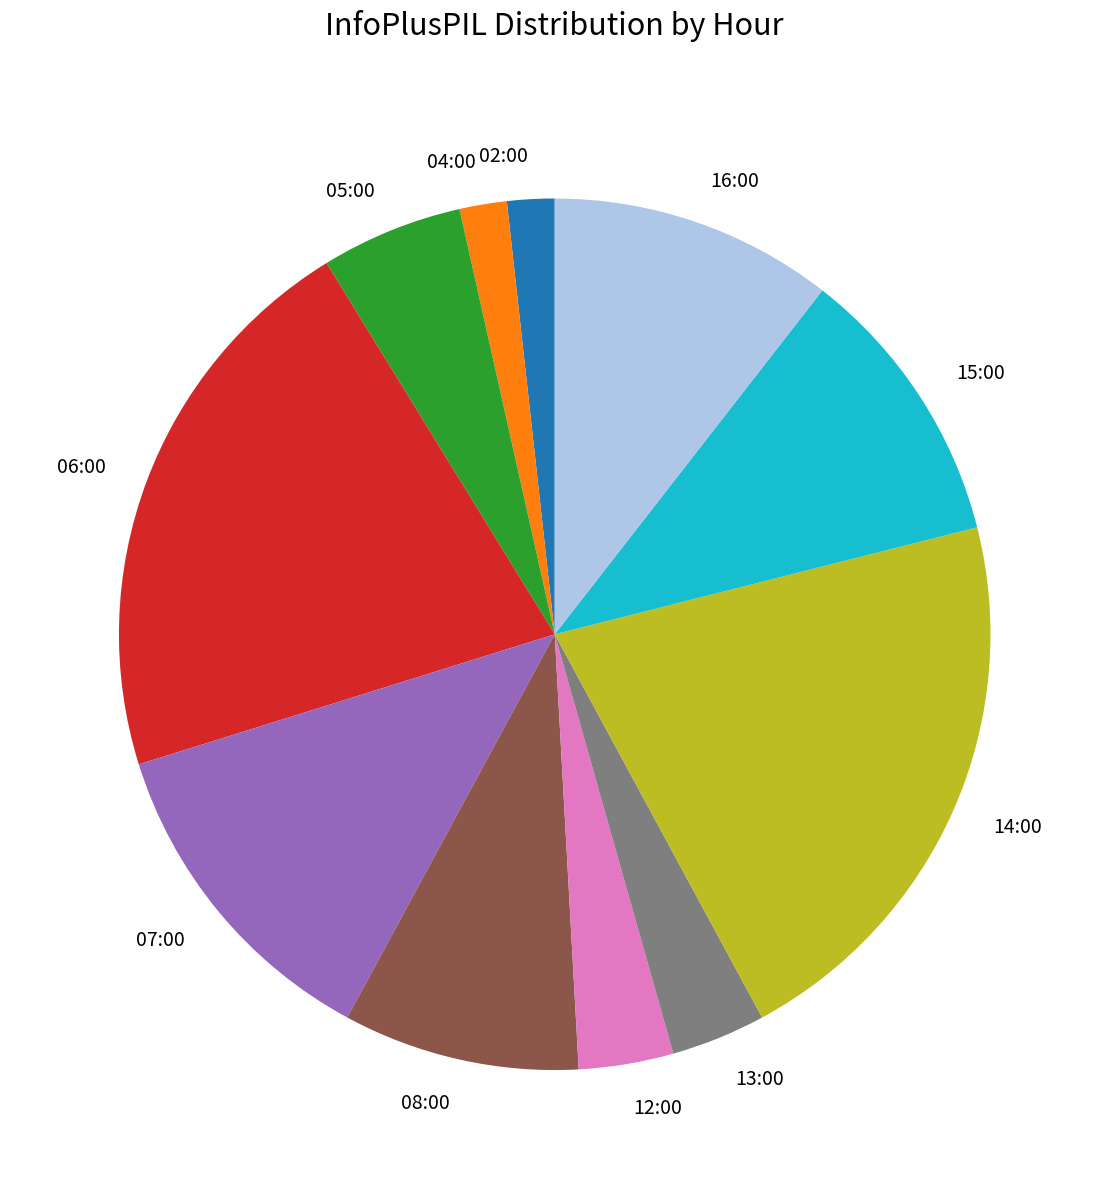

Is the sum of 06:00 and 16:00 greater than half?

No